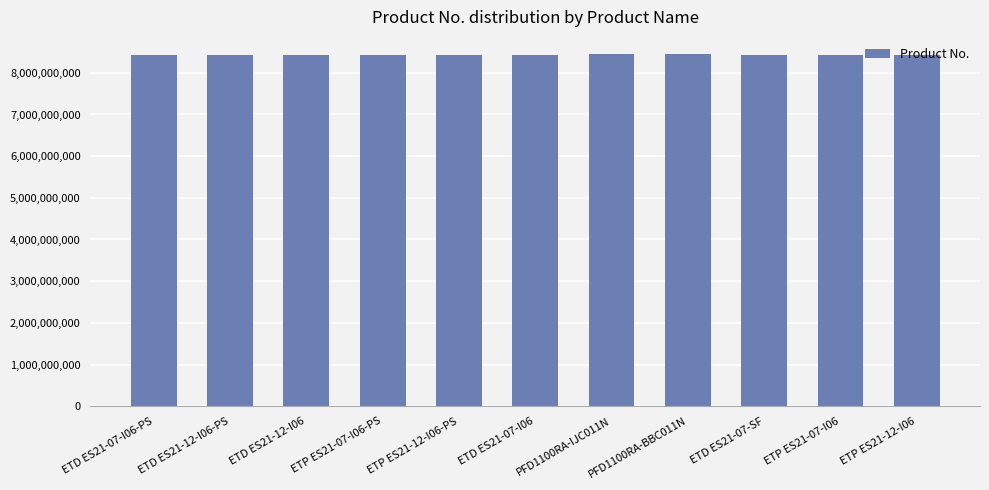

What is the label of the 11th bar from the right?

ETD ES21-07-I06-PS